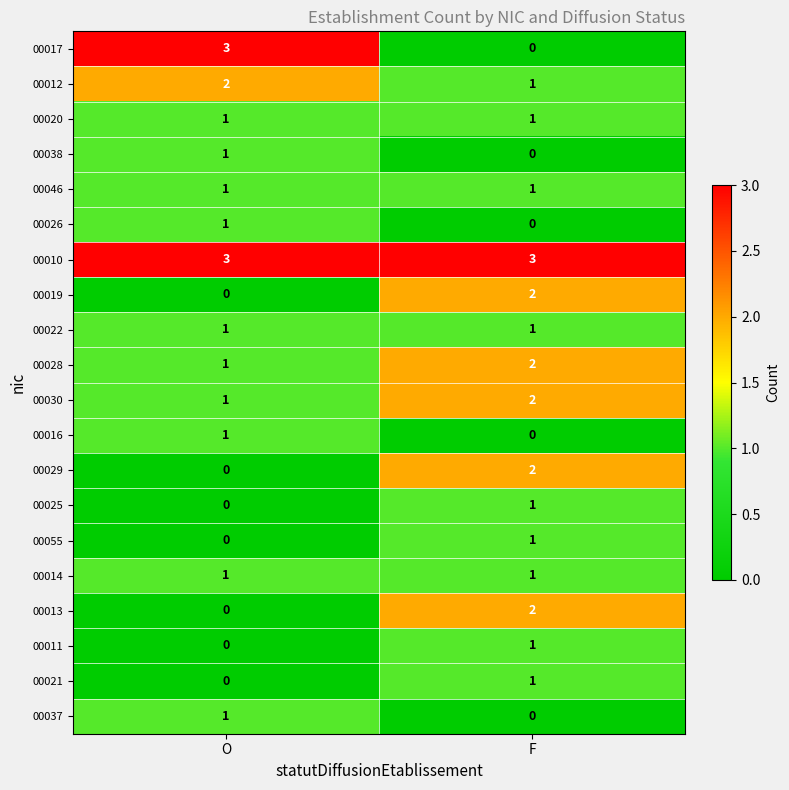

Read the 00017 value at O.

3